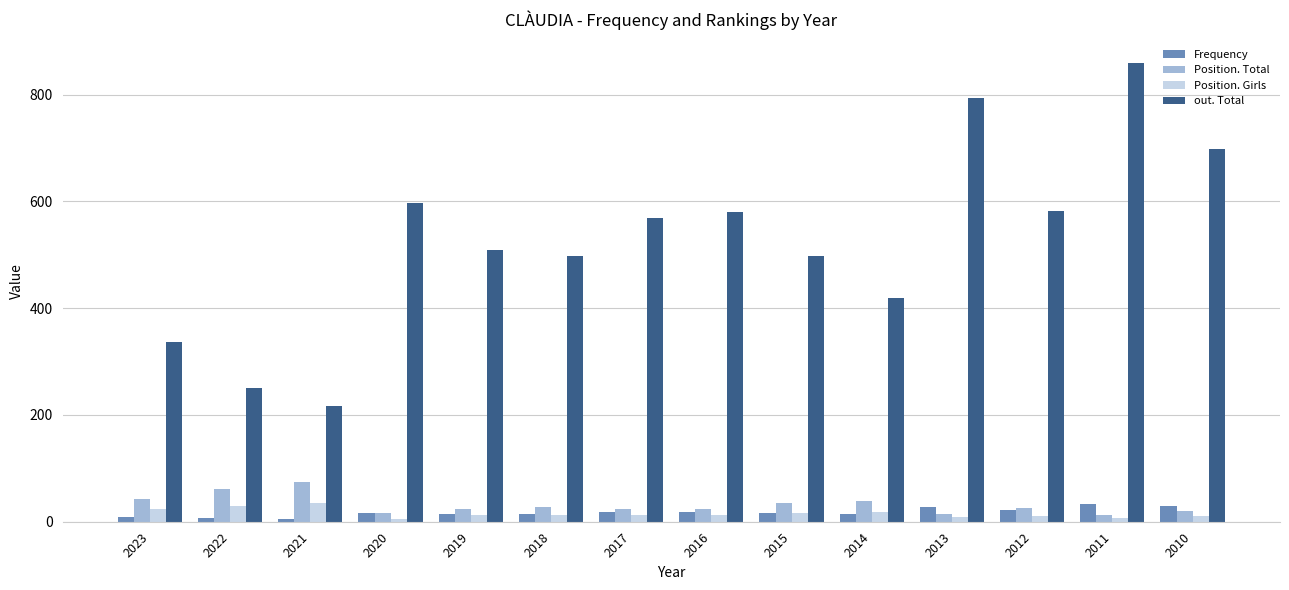

What is the average value of the Frequency series?

18